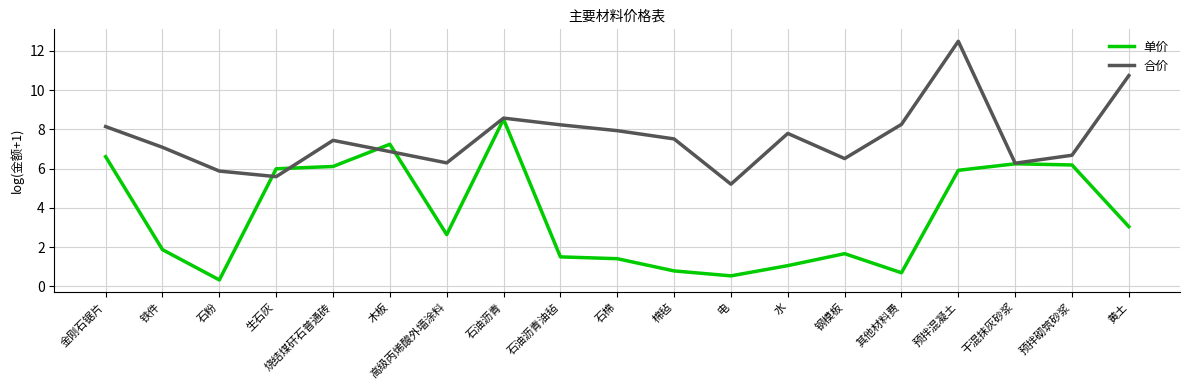

What position from the left is 预拌砌筑砂浆?

18